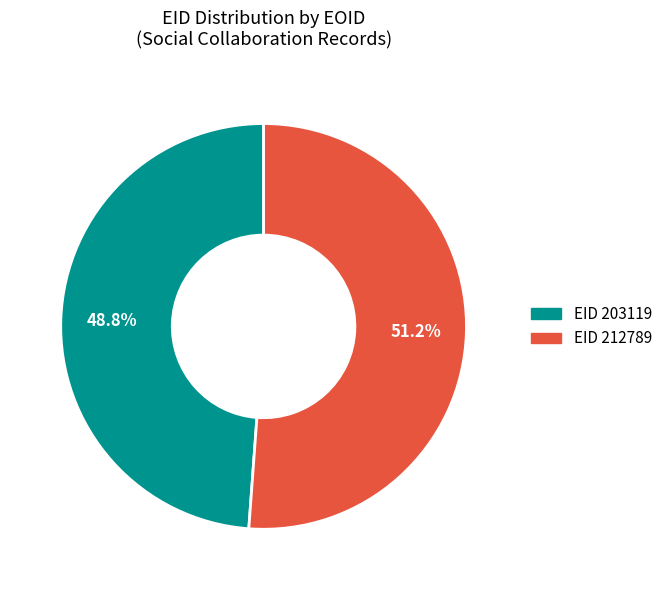

To the nearest percent, what is the difference between the largest and smallest slice percentages?

2%